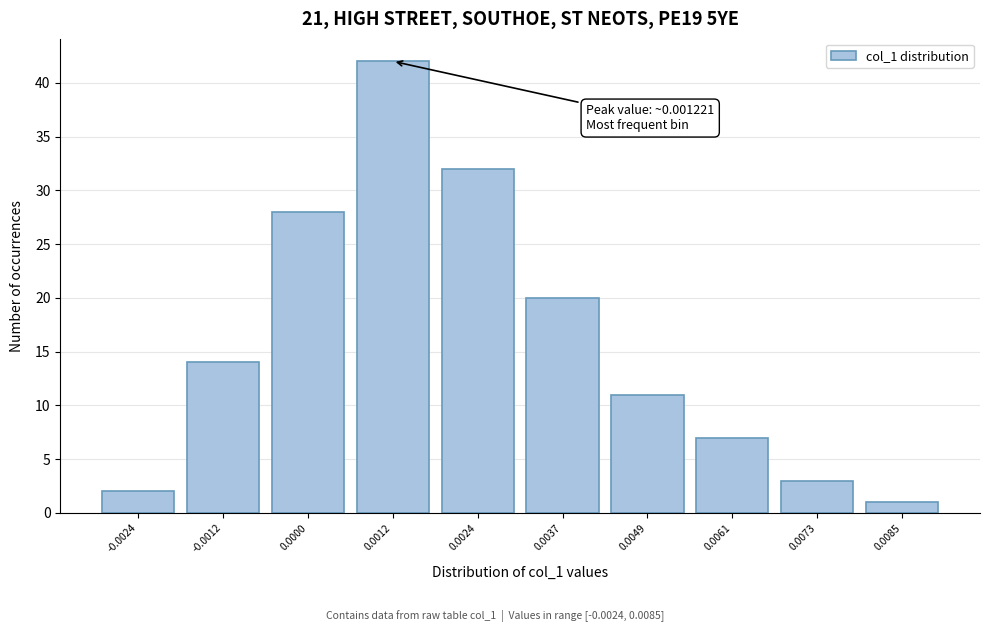

Reading left to right, list all the values displayed in this chart.

2	14	28	42	32	20	11	7	3	1